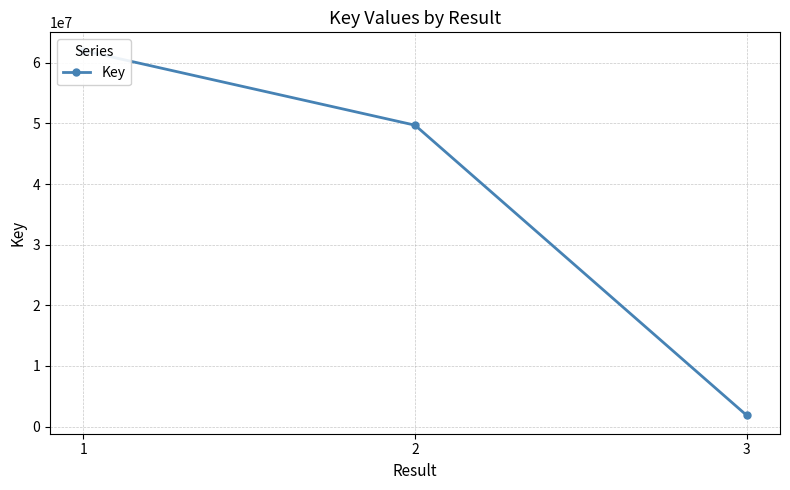

List the labels in order of value, largest first.

1, 2, 3